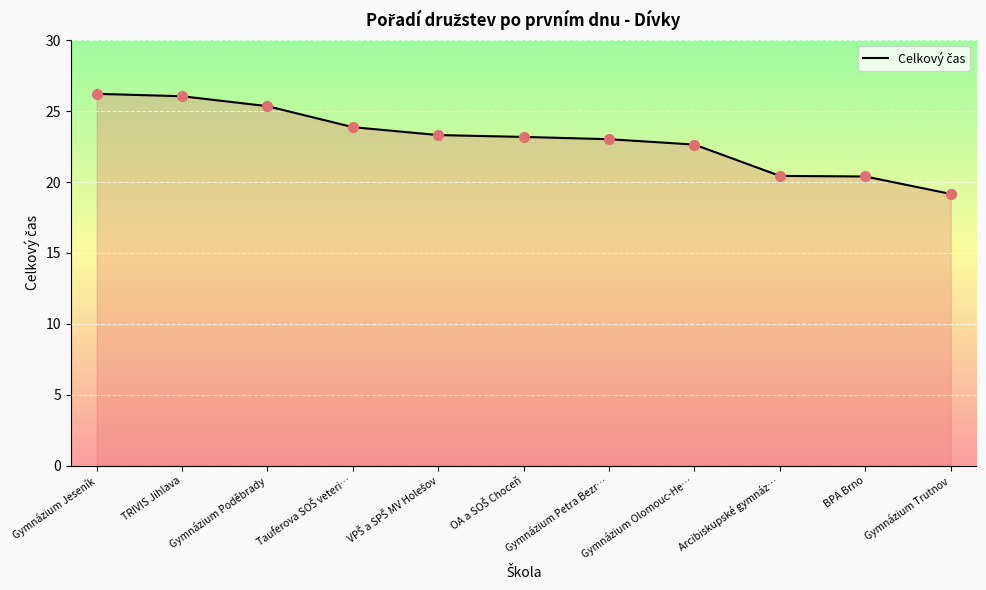

Between Gymnázium Poděbrady and Gymnázium Trutnov, which is larger?

Gymnázium Poděbrady